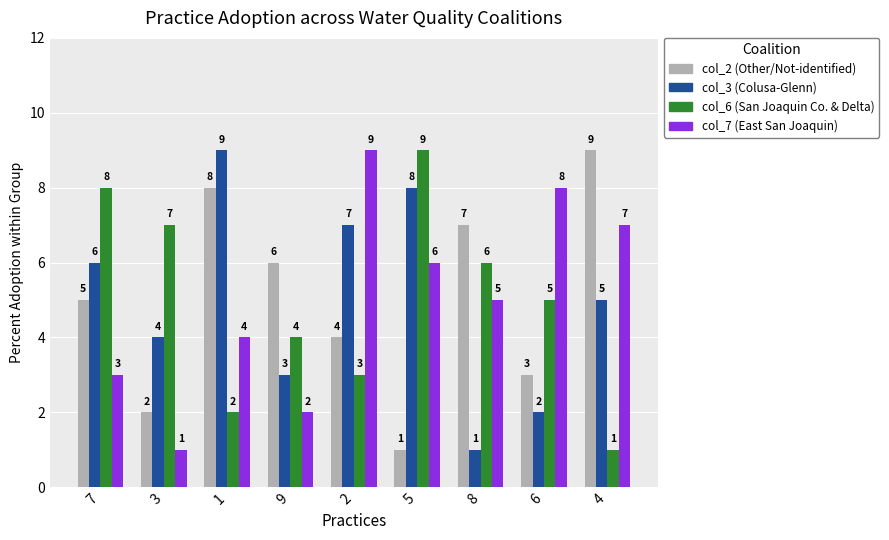

What is the difference between the col_2 (Other/Not-identified) values at 9 and 2?

2